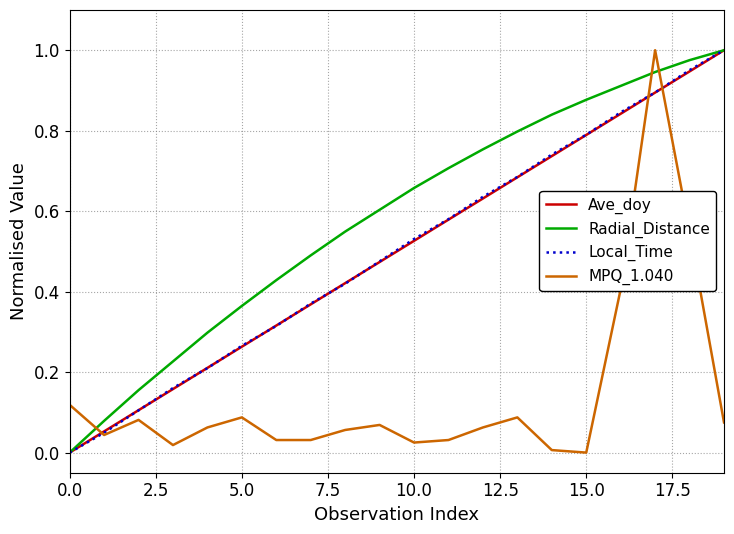

After their last crossing, which series has the higher values: Radial_Distance or MPQ_1.040?

Radial_Distance